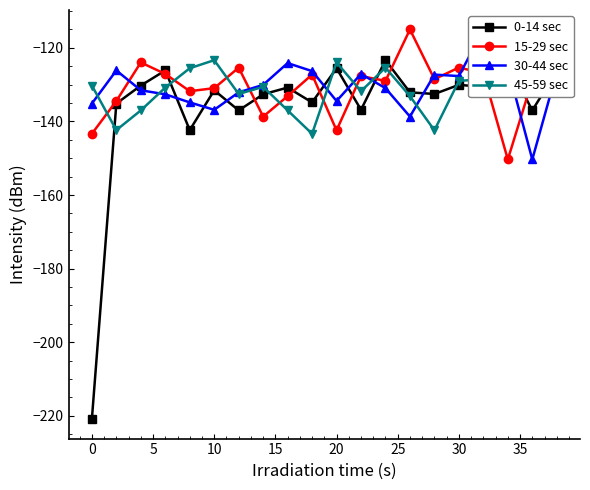

True or false: 0-14 sec has more than 0 interior local peaks.

True